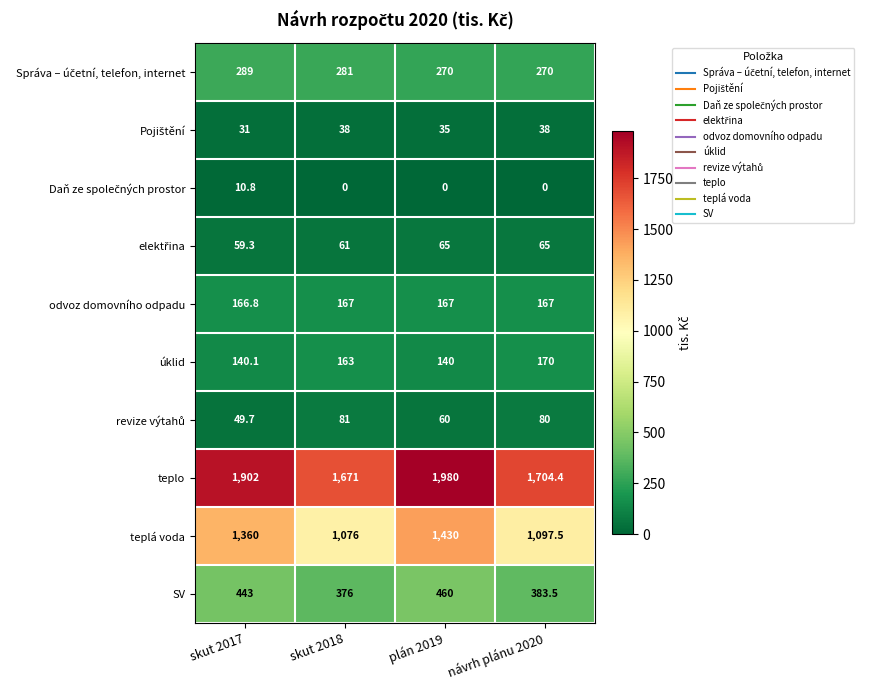

What is the sum of the úklid values at skut 2017 and skut 2018?

303.1